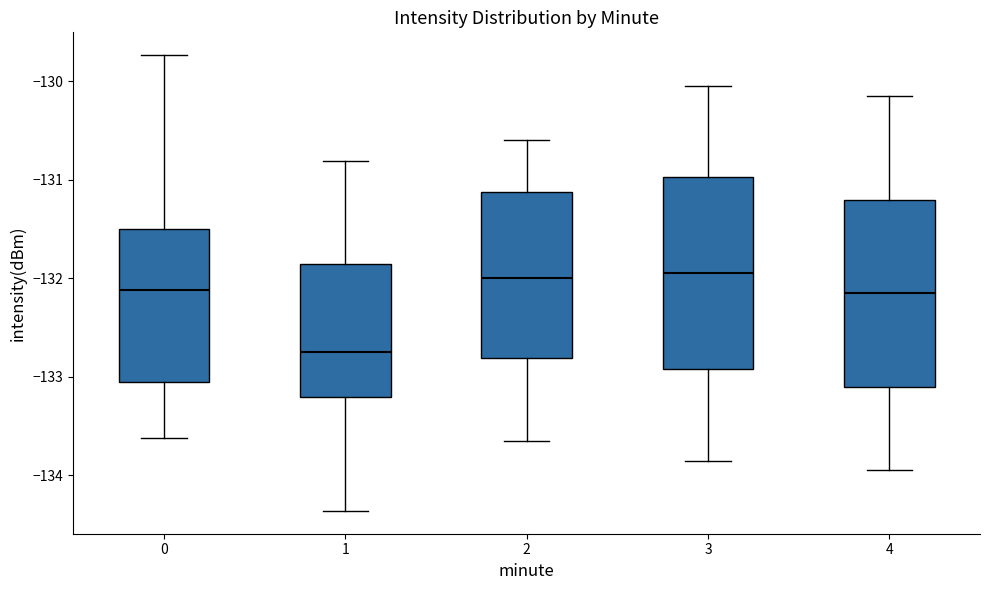

Reading left to right, transcribe this box plot: for each box, give where its median line is, the range the box spans, and where its two whiskers end, as read against the y-axis. The values are not printed on the chart, so give them approximately, as read against the axis.

0: median -132.1, box -133.1 to -131.5, whiskers -133.6 to -129.7
1: median -132.8, box -133.2 to -131.9, whiskers -134.4 to -130.8
2: median -132.0, box -132.8 to -131.1, whiskers -133.6 to -130.6
3: median -131.9, box -132.9 to -131.0, whiskers -133.8 to -130.0
4: median -132.1, box -133.1 to -131.2, whiskers -133.9 to -130.1